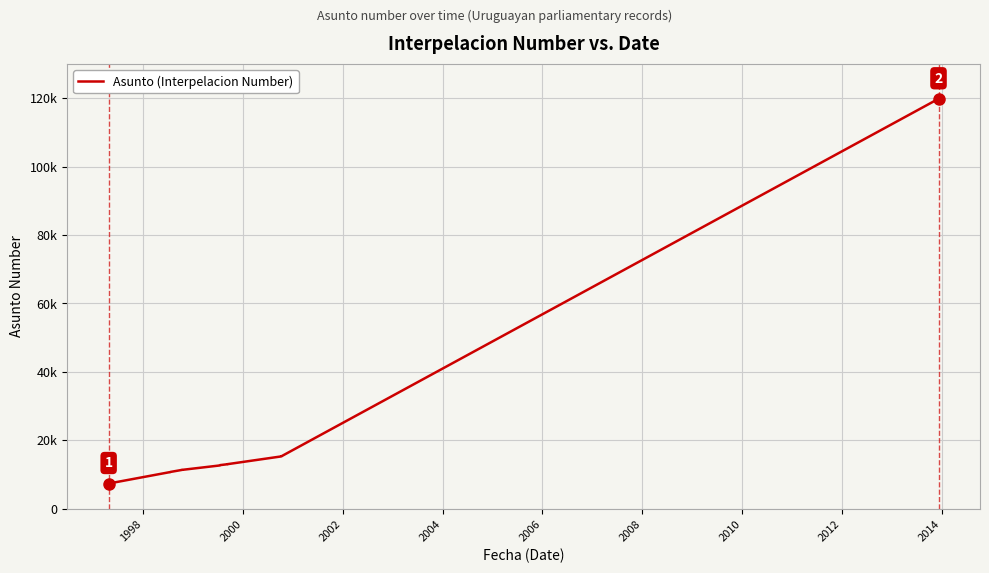

How many lines are shown in the chart?

1